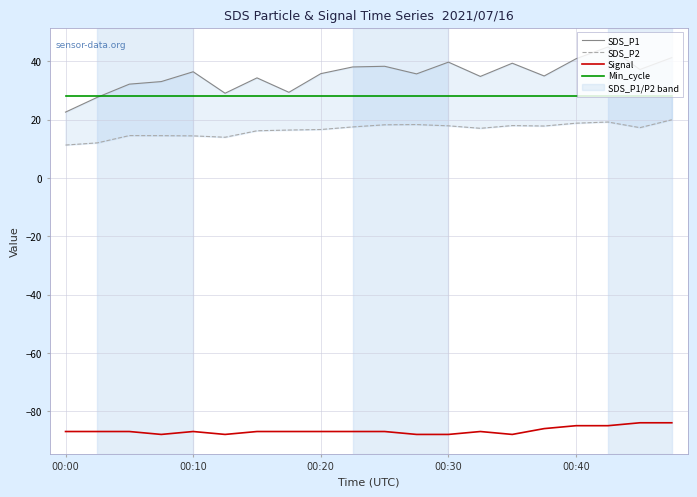

Is it true that Signal equals -30.1 at 00:10?

False